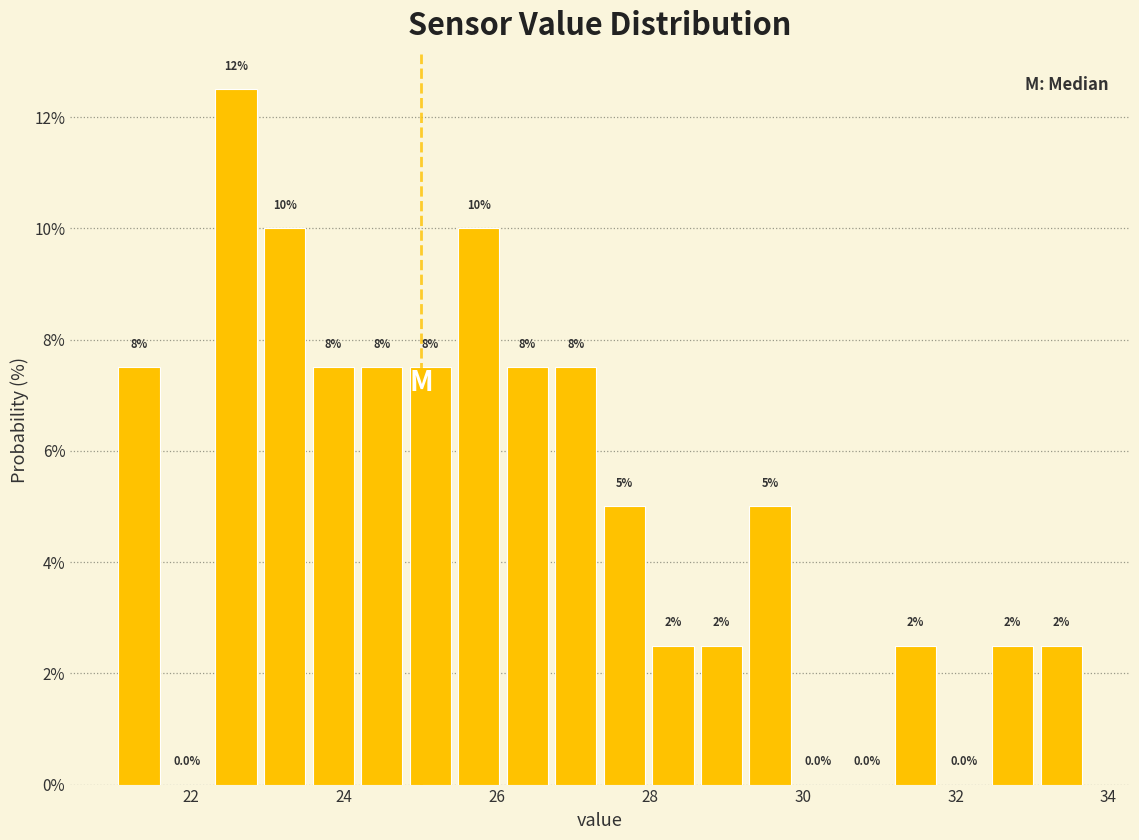

Around what value on the x-axis is the tallest bar? Give the approximate position of its centre, as read against the axis.

22.6